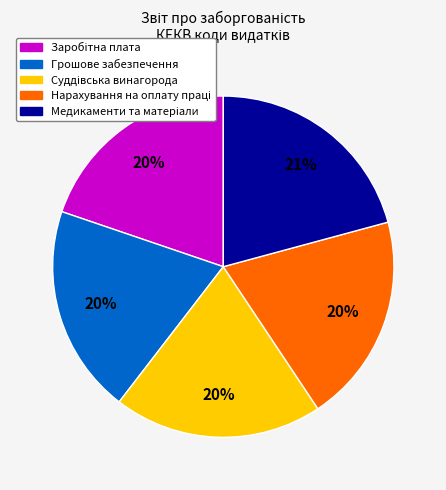

True or false: Грошове забезпечення accounts for 10% of the total.

False